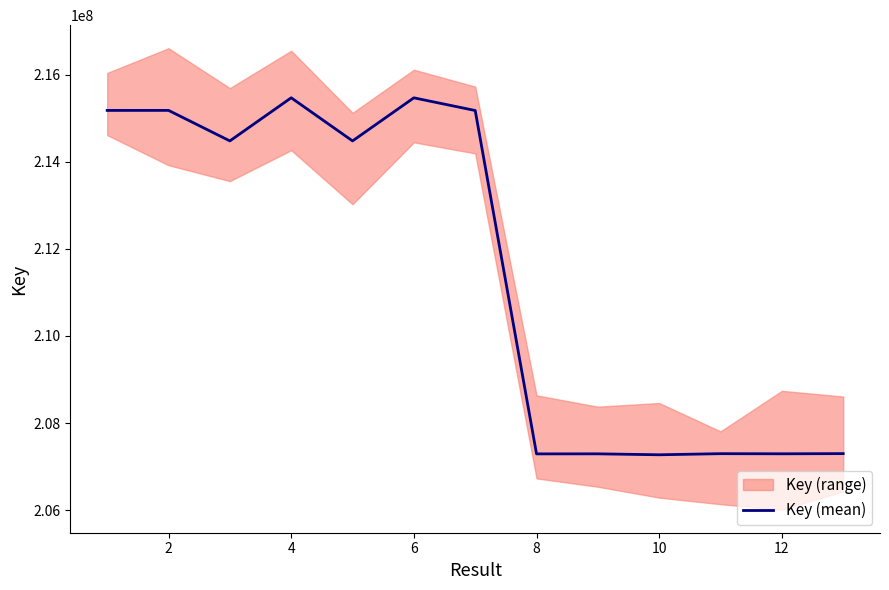

The value of Key (mean) at 10 is 207269429. True or false?

True